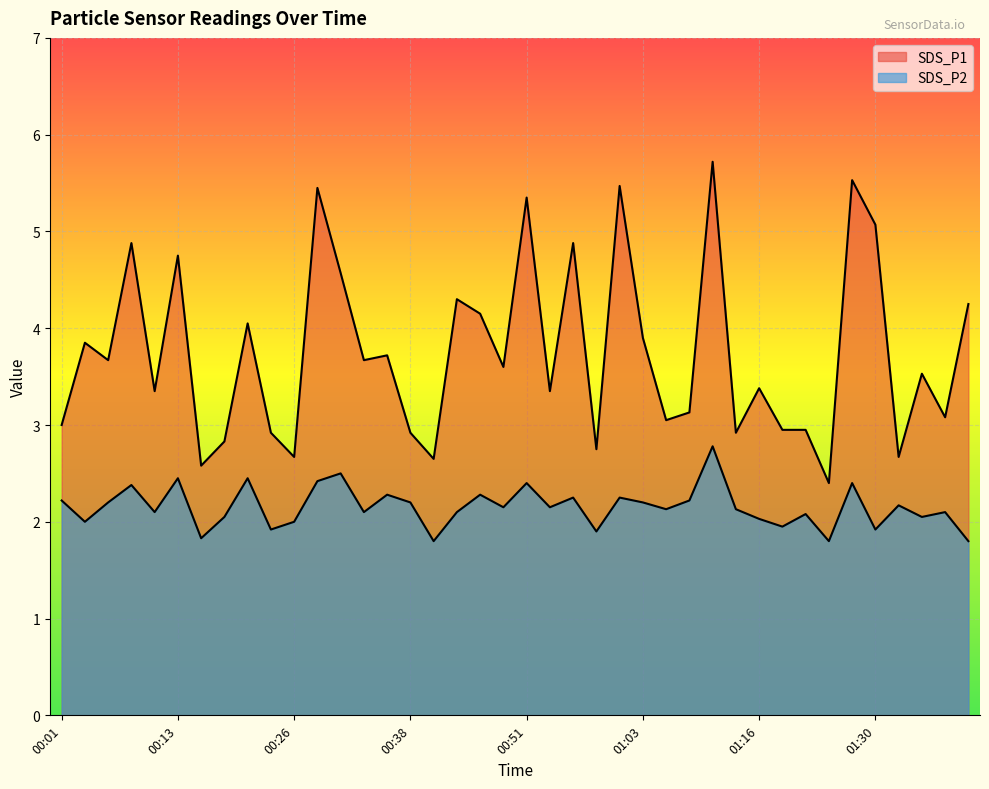

What is the minimum value shown in the chart?

1.8